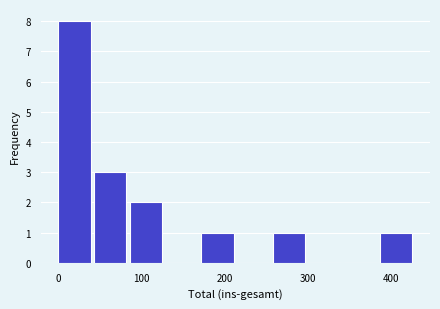

How tall is the bar that spans 387 to 430 on the x-axis? Neither the bar edges nor the heights are printed on the chart, so give them approximately, as read against the axes.

1